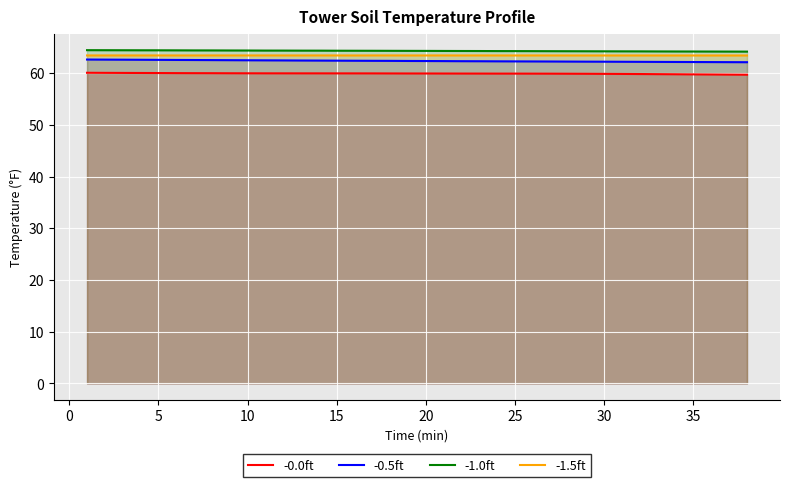

True or false: -1.5ft and -1.0ft intersect in this chart.

False